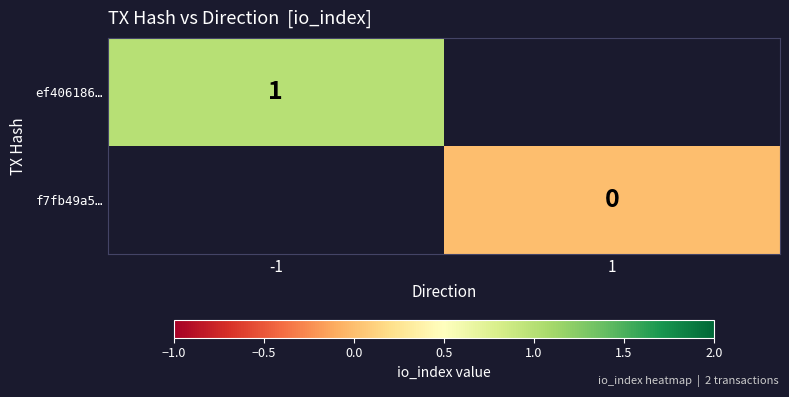

At how many categories does at least one series exceed 0?

1